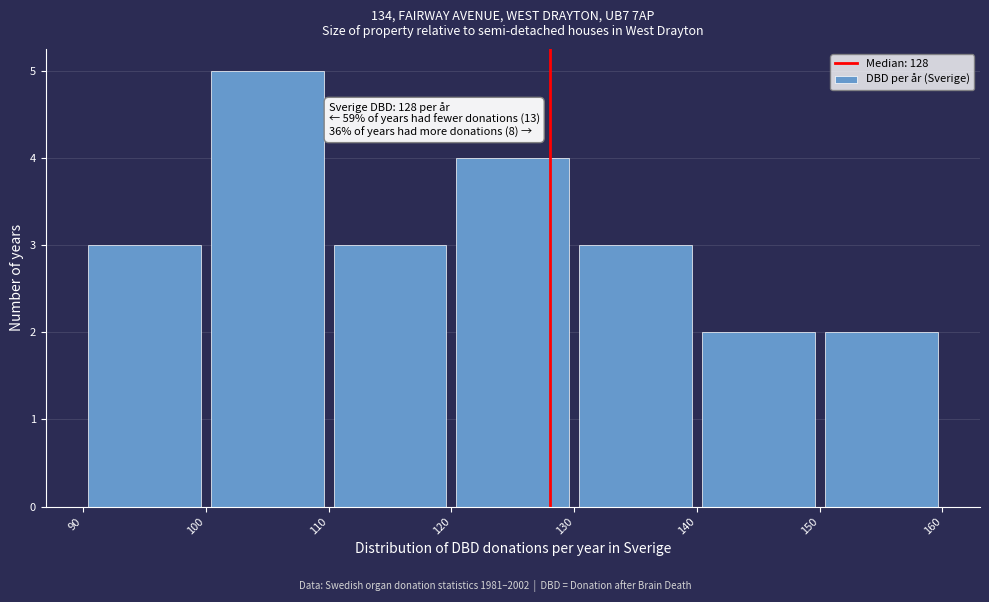

Over which range of the x-axis is the bar tallest?

100 to 110